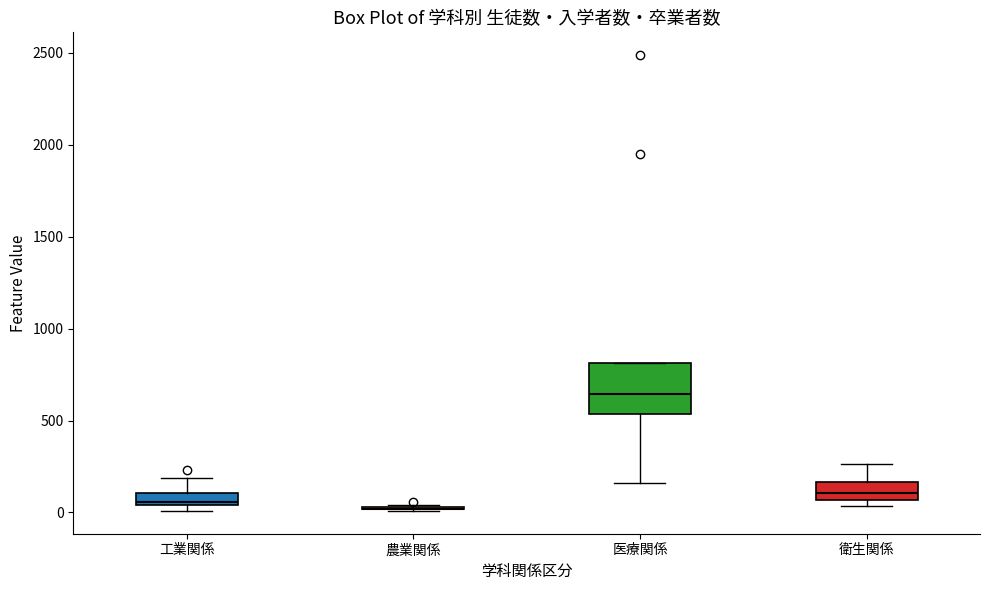

Where does the lower whisker of the box for 医療関係 end on the y-axis? The values are not printed on the chart, so give them approximately, as read against the axis.

150